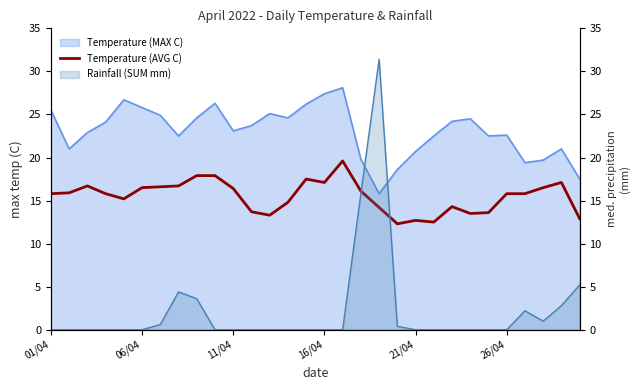

Approximately how many times larger is the value at 20 compared to 16?

0.6